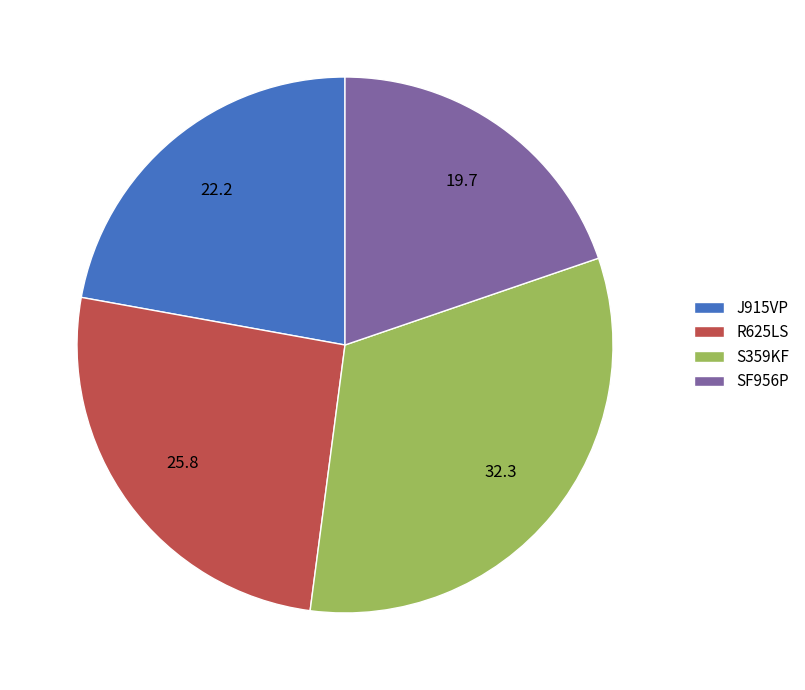

Does any single category account for the majority?

No